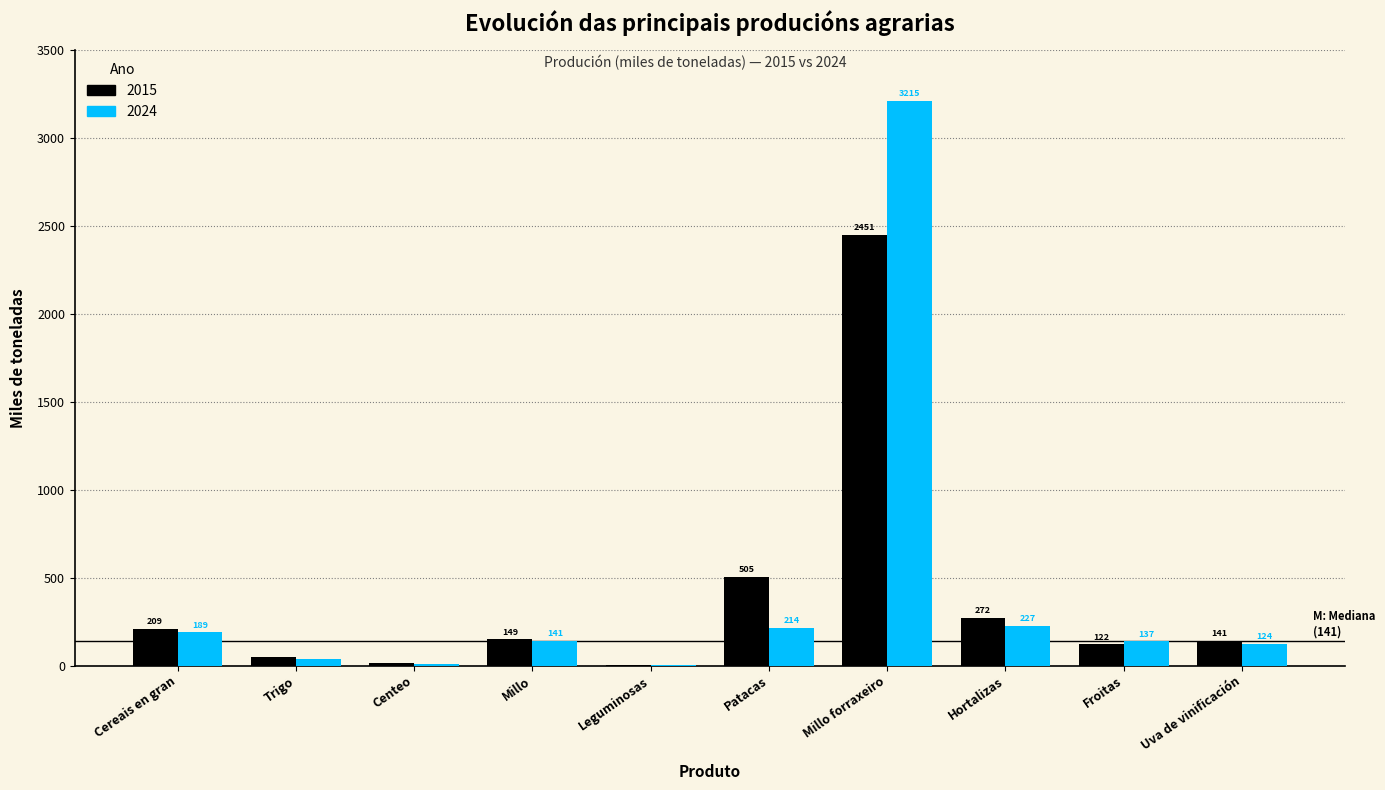

Which series has the largest total across all categories?

2024